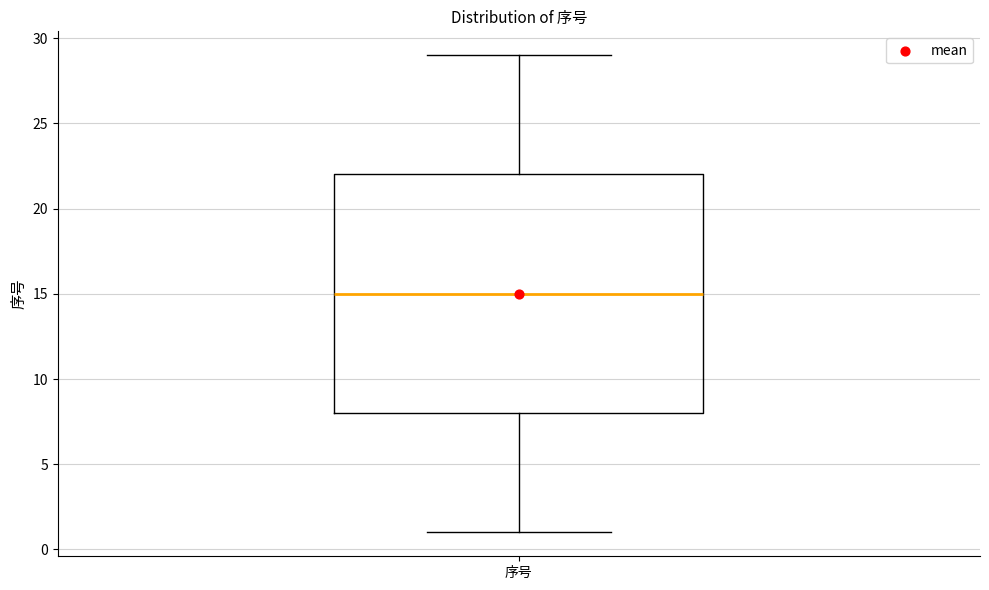

Where does the upper whisker of the box for 序号 end on the y-axis? The values are not printed on the chart, so give them approximately, as read against the axis.

29